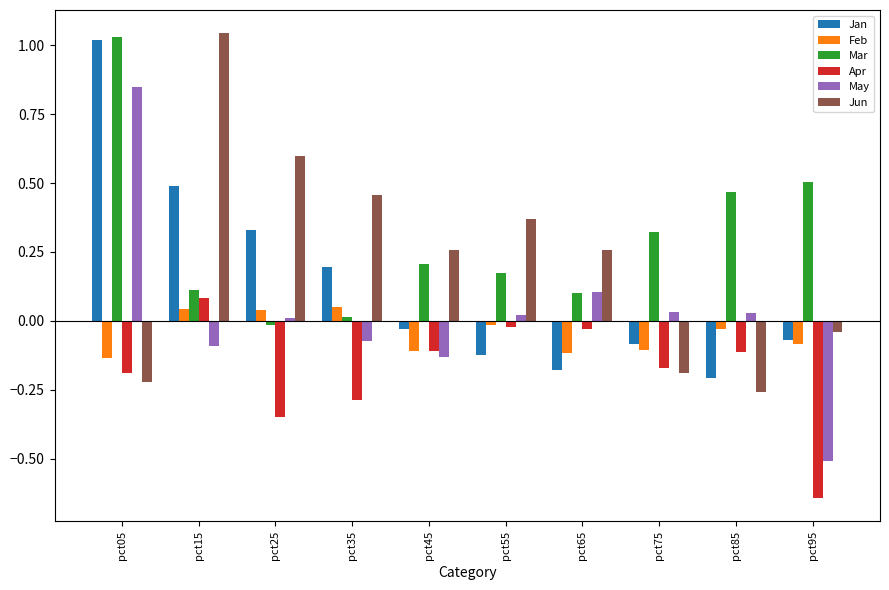

Is the value of May at pct75 greater than the value of Jun at pct95?

Yes